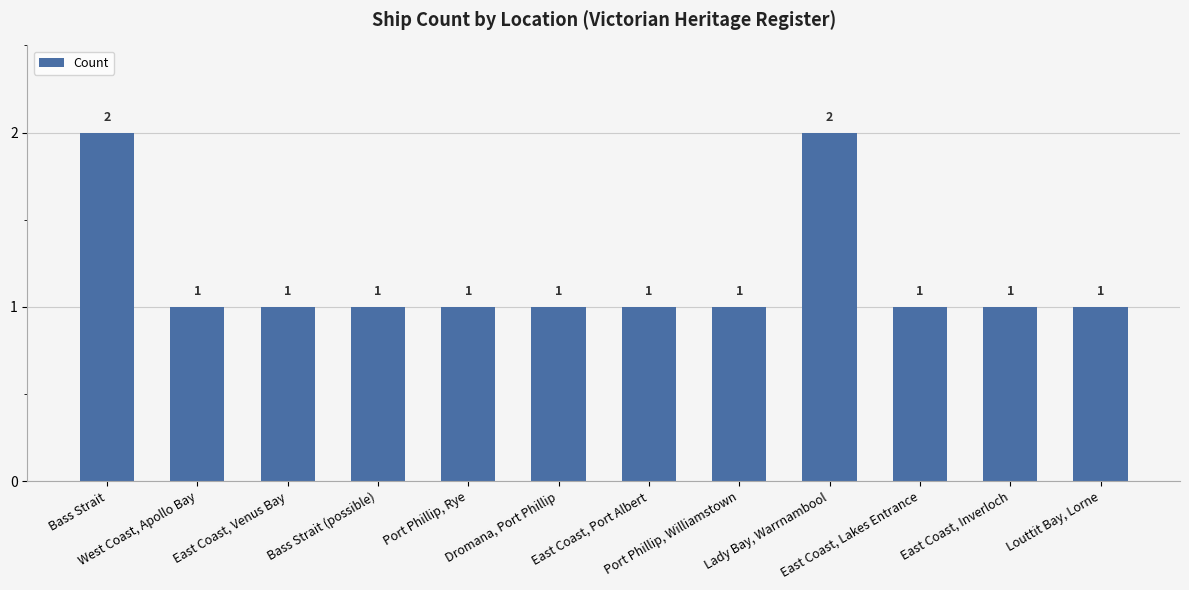

Count the values in the range 1 to 2.

12